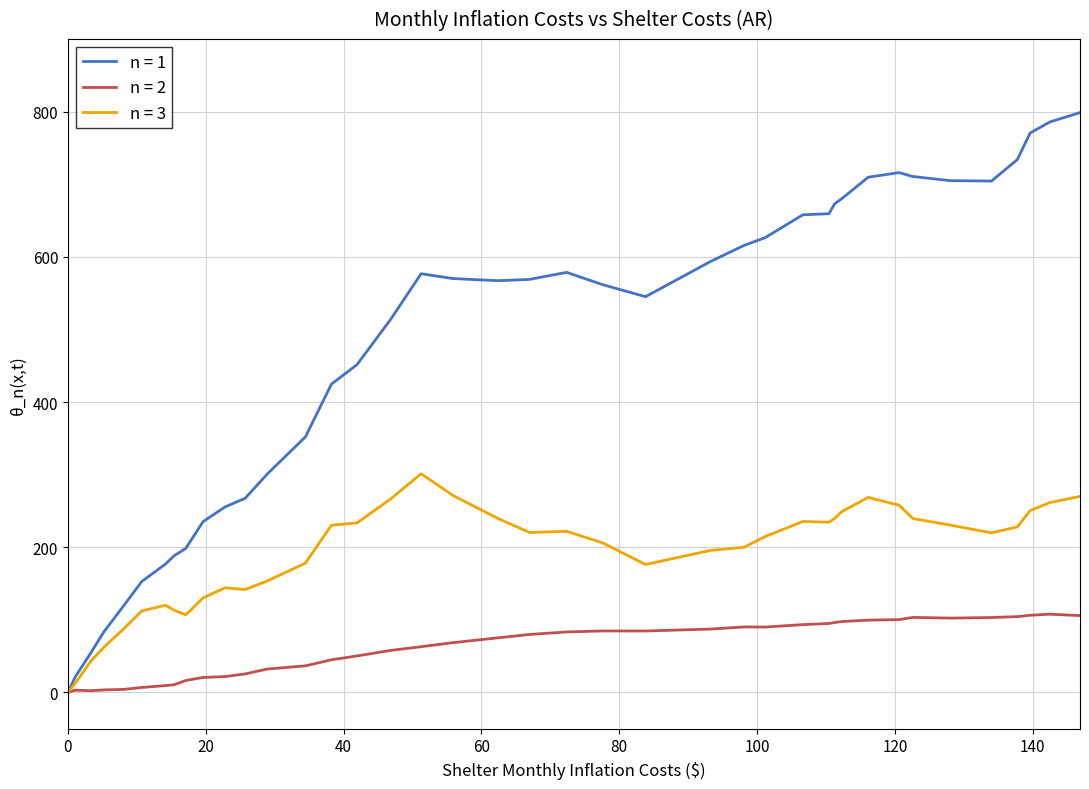

What is the average value of the n = 2 series?

61.7